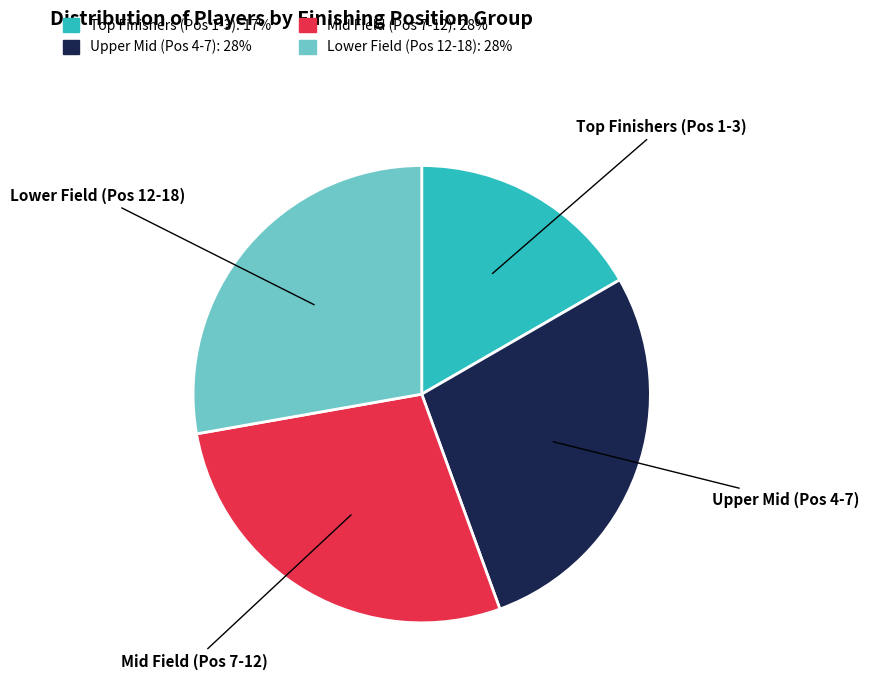

Is there any slice that represents more than half of the pie?

No